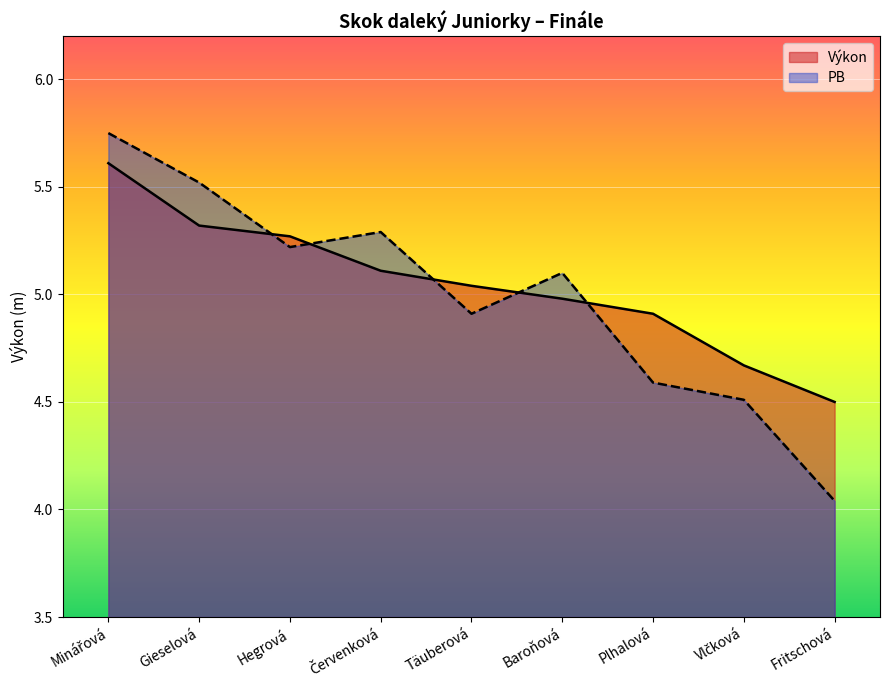

What is the minimum value for Výkon?

4.5